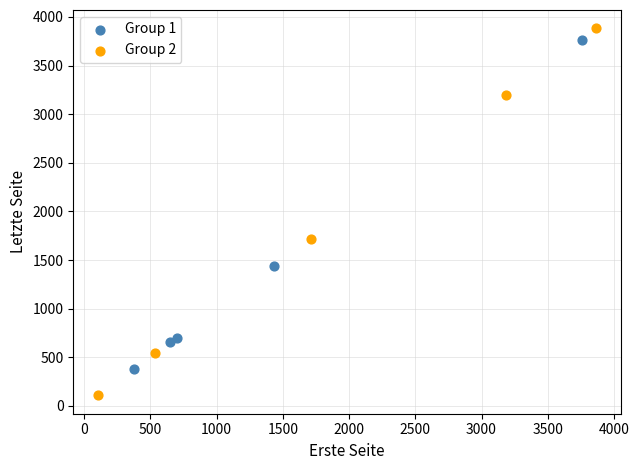

Which series contains the lowest Y value?

Group 2